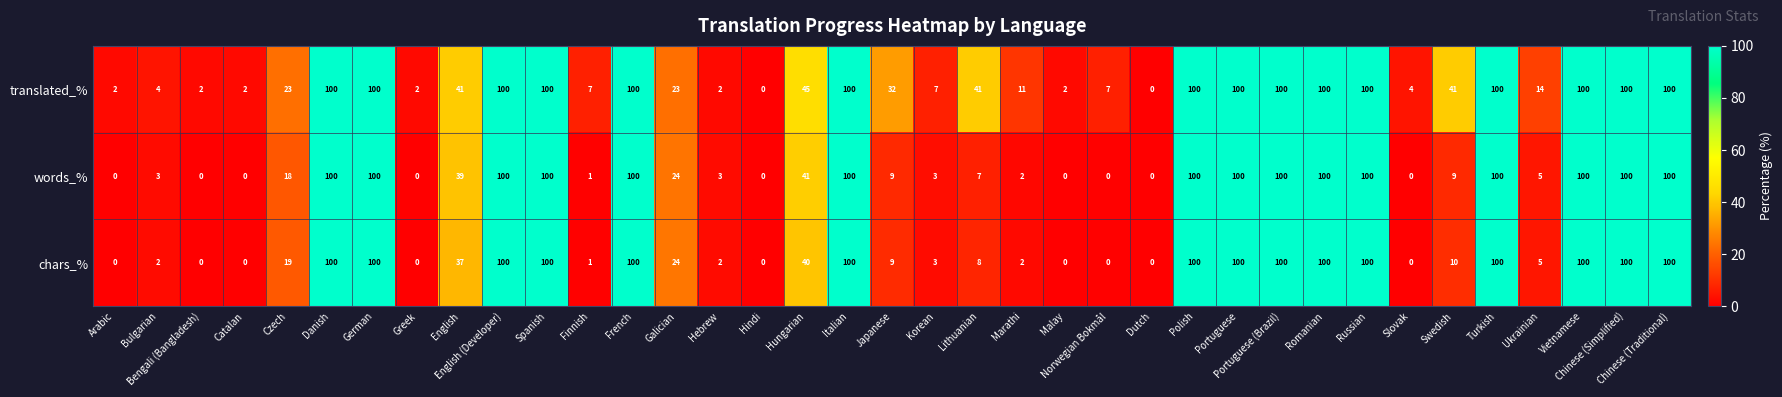

The chars_% series shows 0 at Malay. True or false?

True